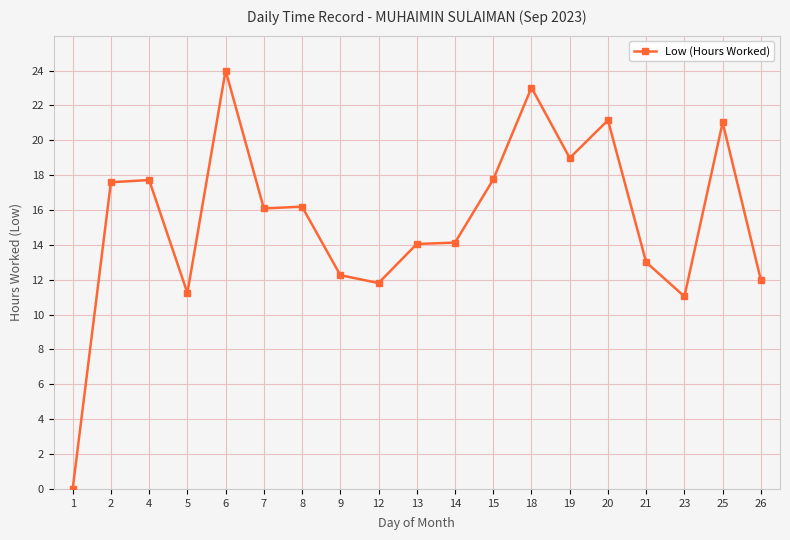

What is the greatest value displayed?

24.0